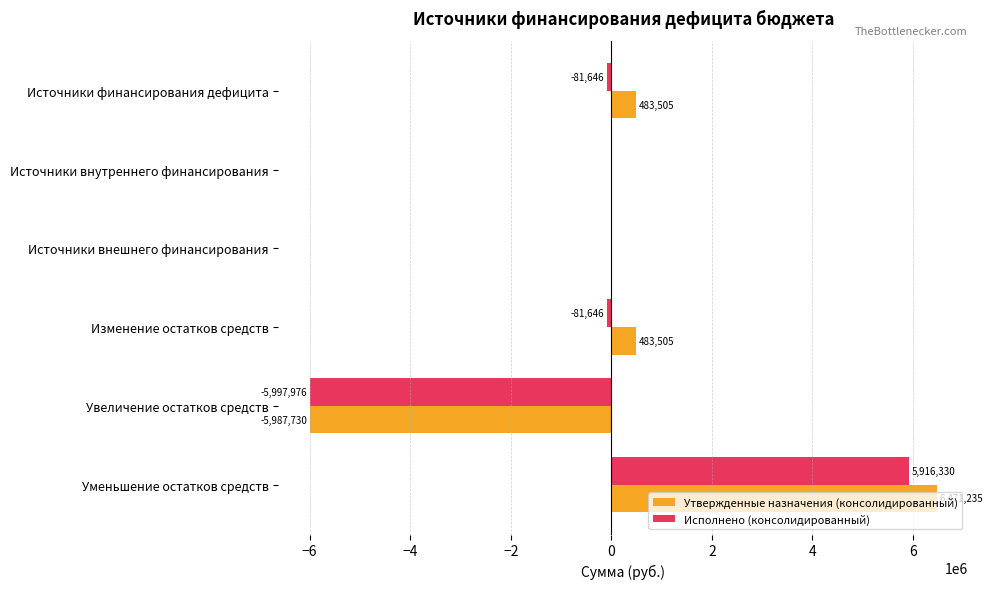

Between Источники финансирования дефицита and Источники внутреннего финансирования, which series saw the biggest shift?

Утвержденные назначения (консолидированный)